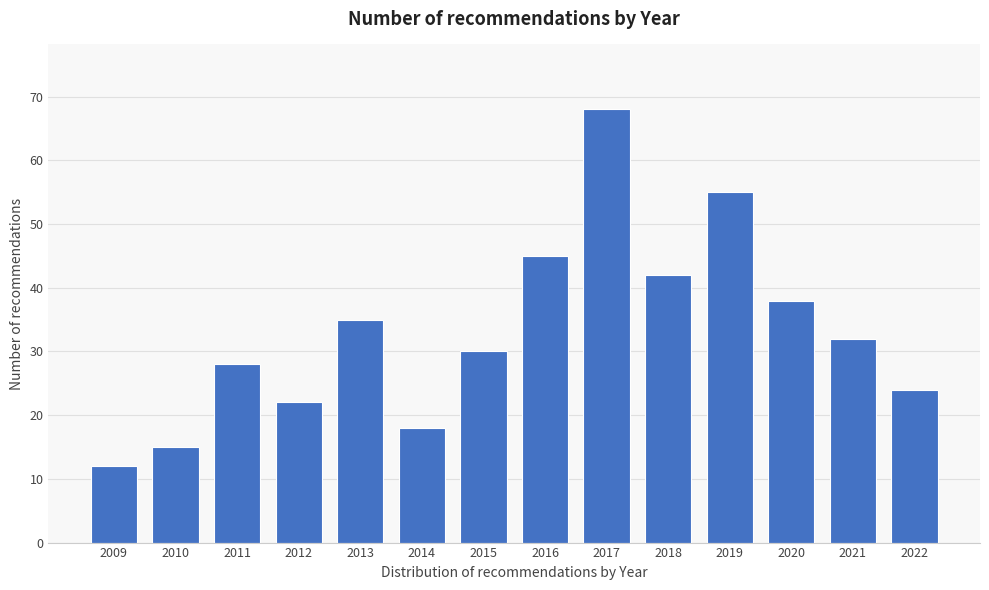

Reading left to right, transcribe all the data shown in this chart.

12	15	28	22	35	18	30	45	68	42	55	38	32	24